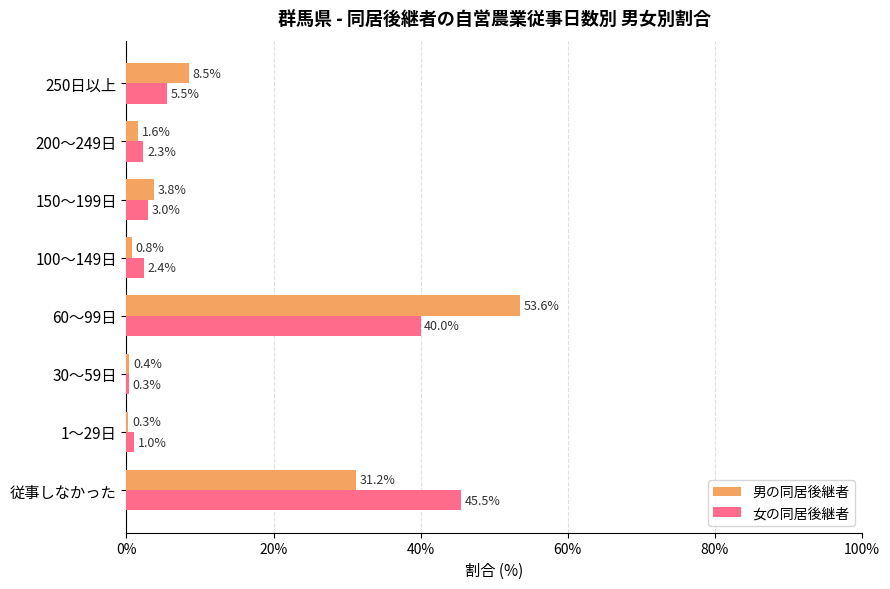

Which category has the highest value in the 男の同居後継者 series?

60～99日